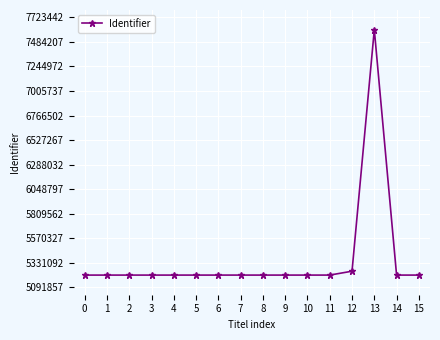

Approximately how many times larger is the value at 12 compared to 5?

1.0